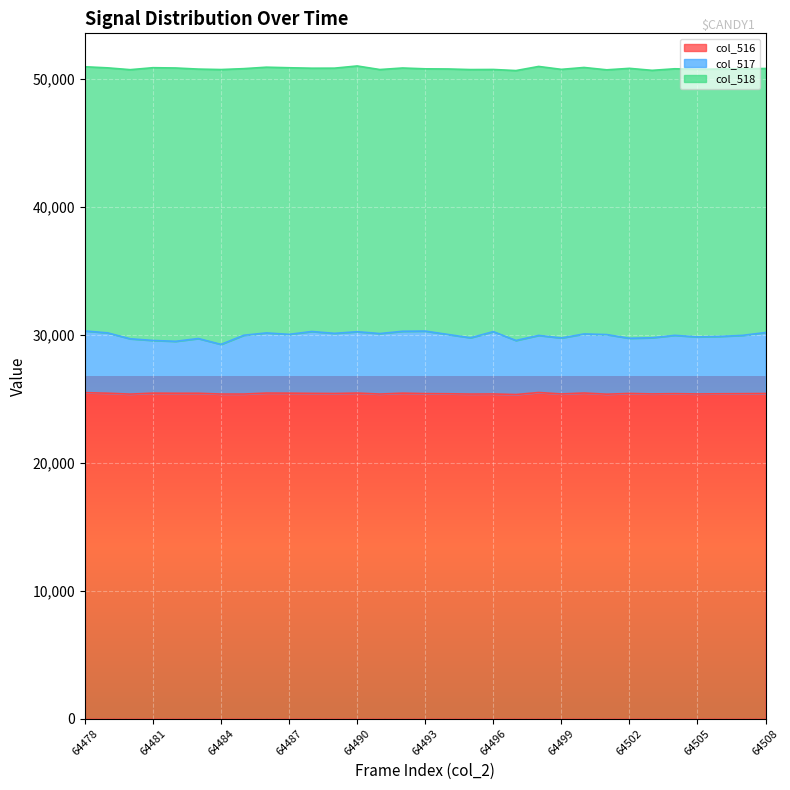

What is the value of the col_516 point at the 1st from the left?

25483